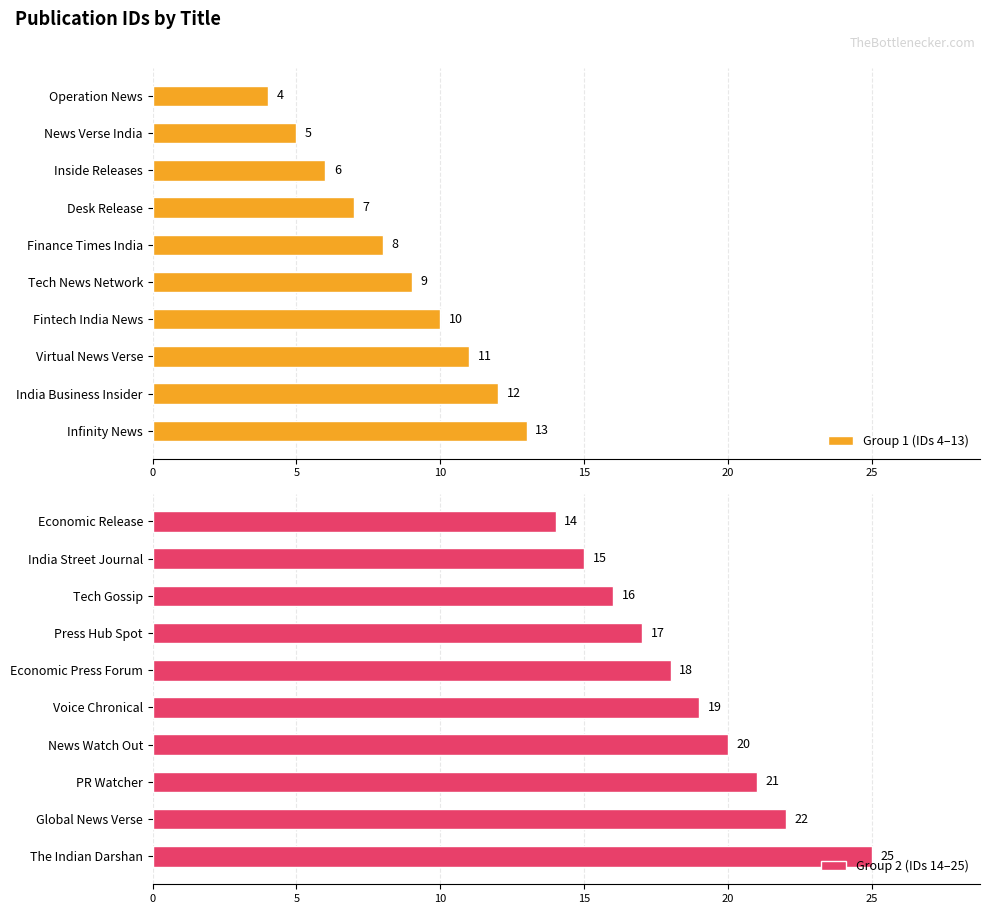

Count the number of data series in this chart.

2